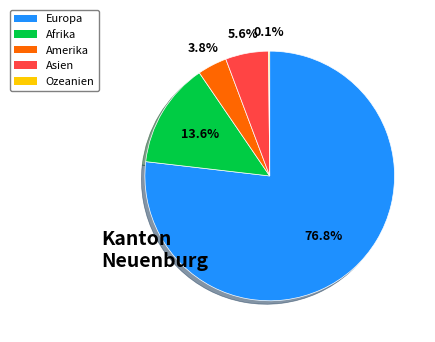

True or false: Europa accounts for 77% of the total.

True